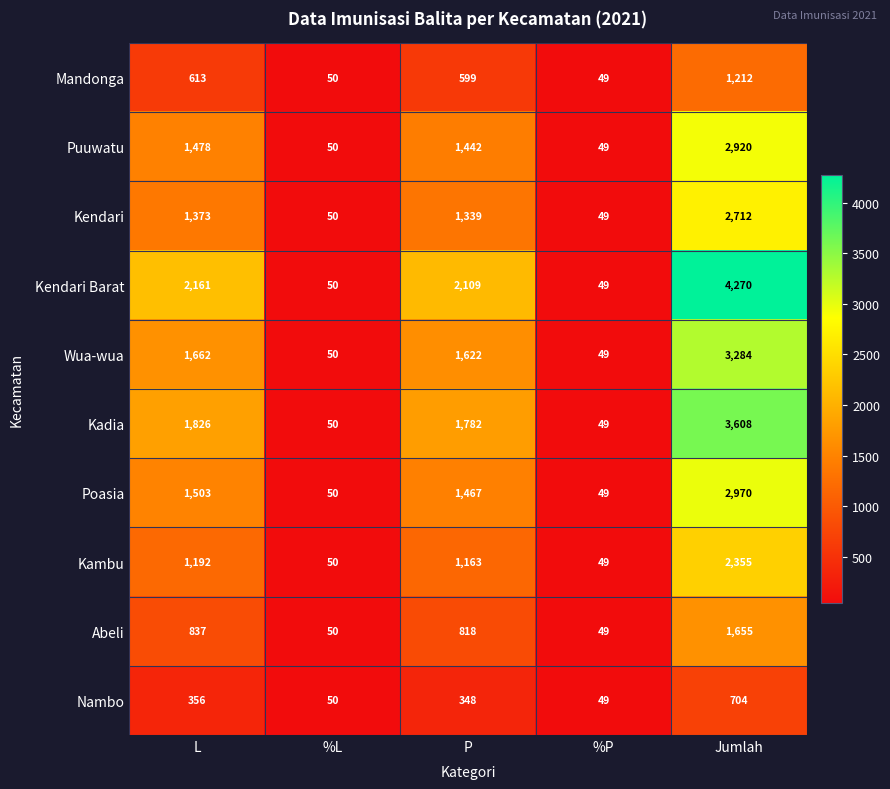

What is the difference between the maximum and minimum values in the Abeli series?

1606